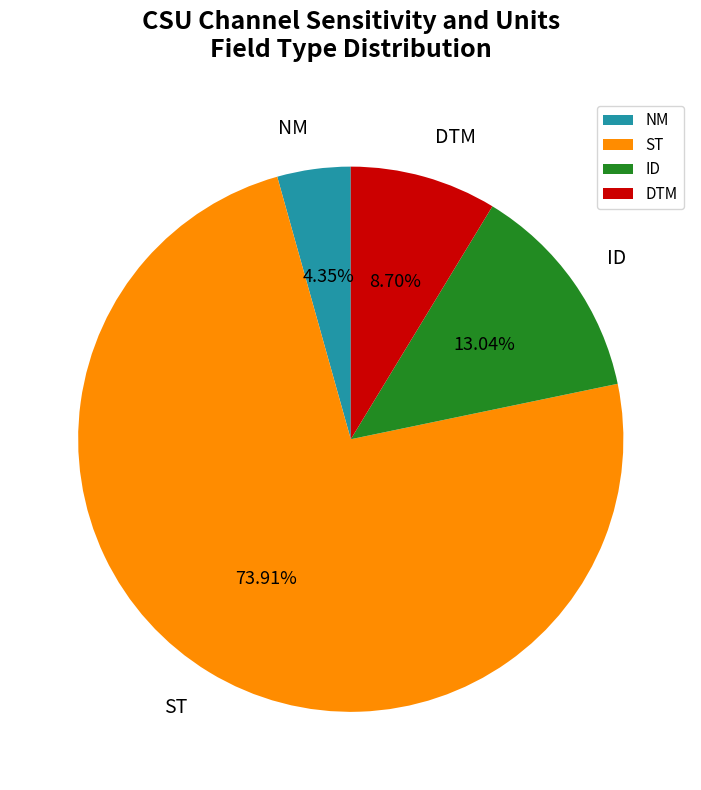

Rank the categories by value from highest to lowest.

ST, ID, DTM, NM